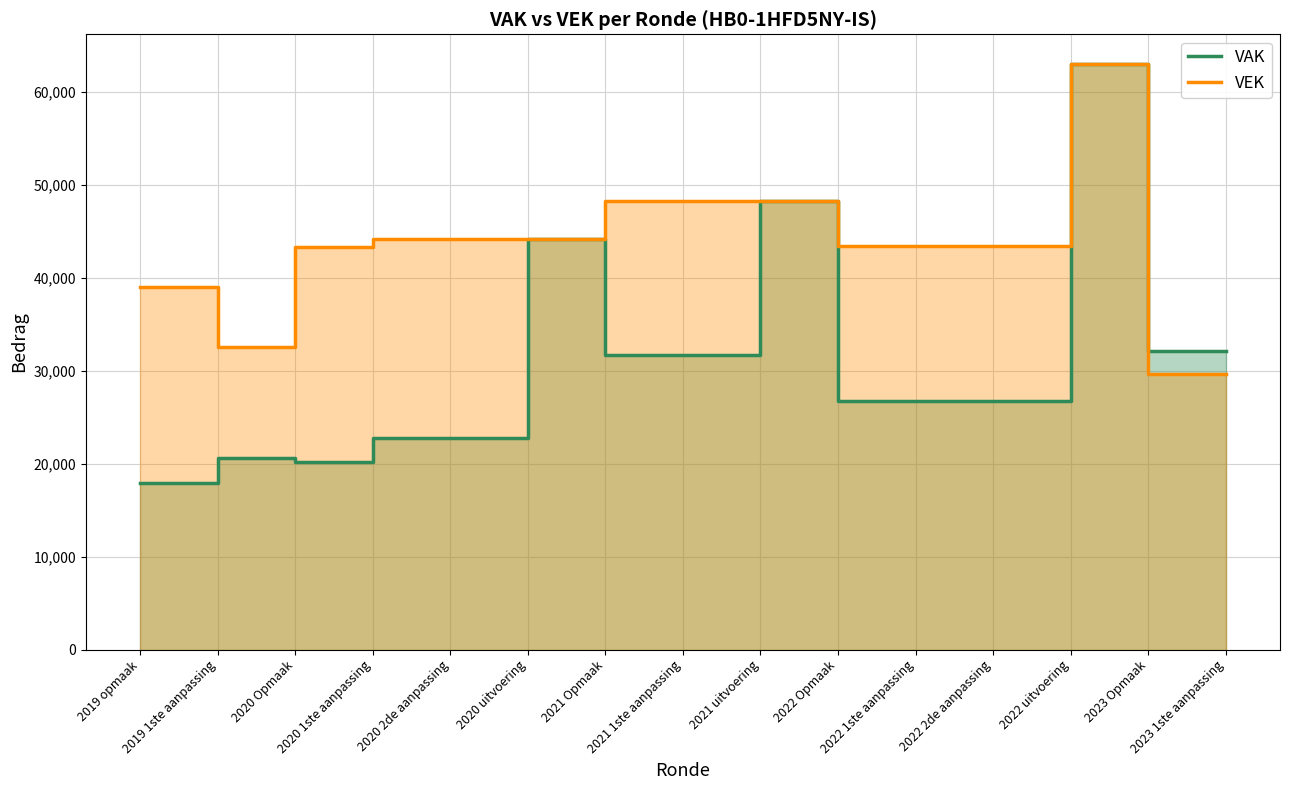

What is the average value of the VEK series?

42979